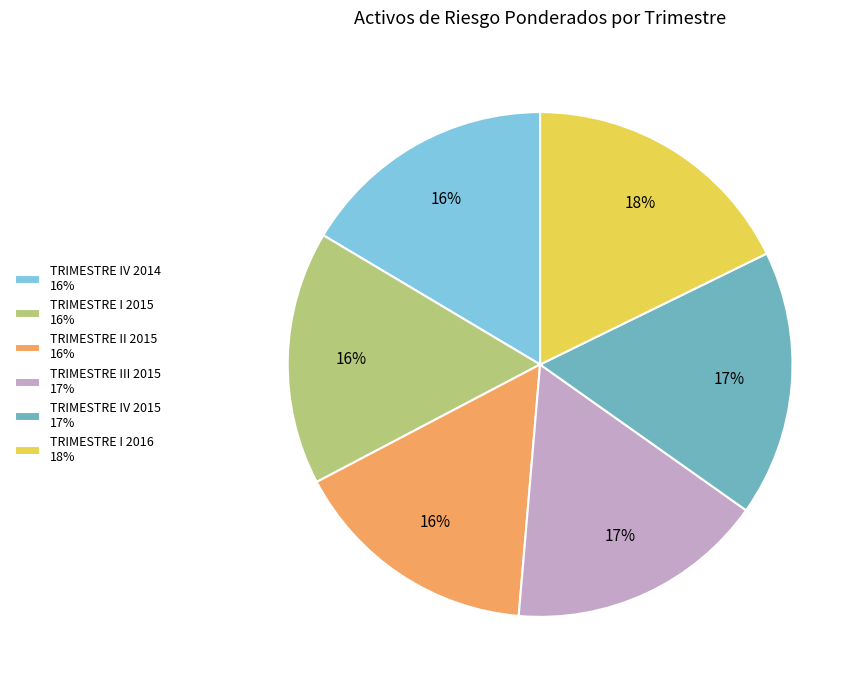

Is it true that TRIMESTRE III 2015 is 17% of the pie?

True